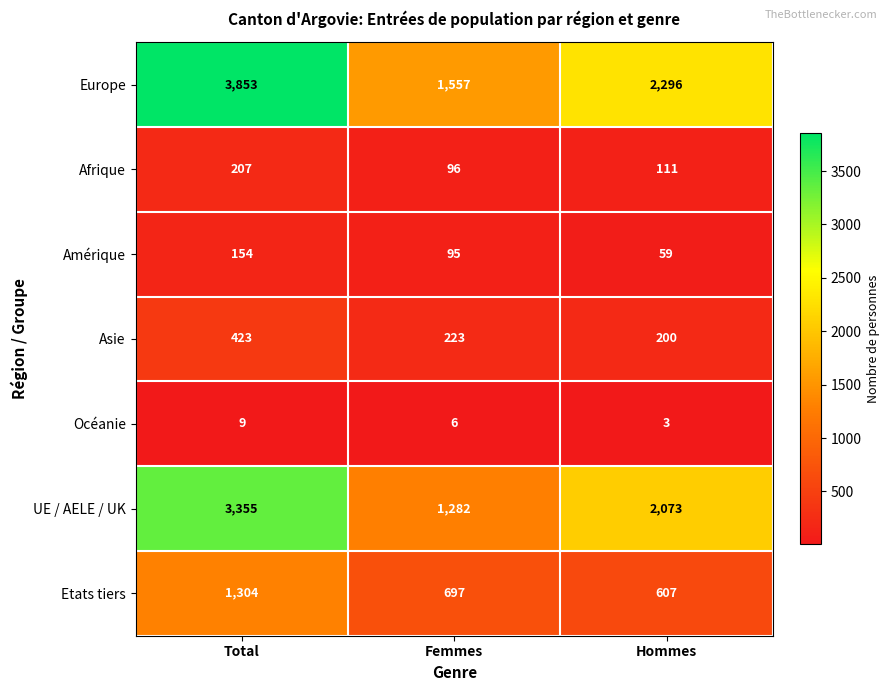

Reading right to left, list all the values displayed in this chart.

Europe: Hommes=2296	Femmes=1557	Total=3853
Afrique: Hommes=111	Femmes=96	Total=207
Amérique: Hommes=59	Femmes=95	Total=154
Asie: Hommes=200	Femmes=223	Total=423
Océanie: Hommes=3	Femmes=6	Total=9
UE / AELE / UK: Hommes=2073	Femmes=1282	Total=3355
Etats tiers: Hommes=607	Femmes=697	Total=1304